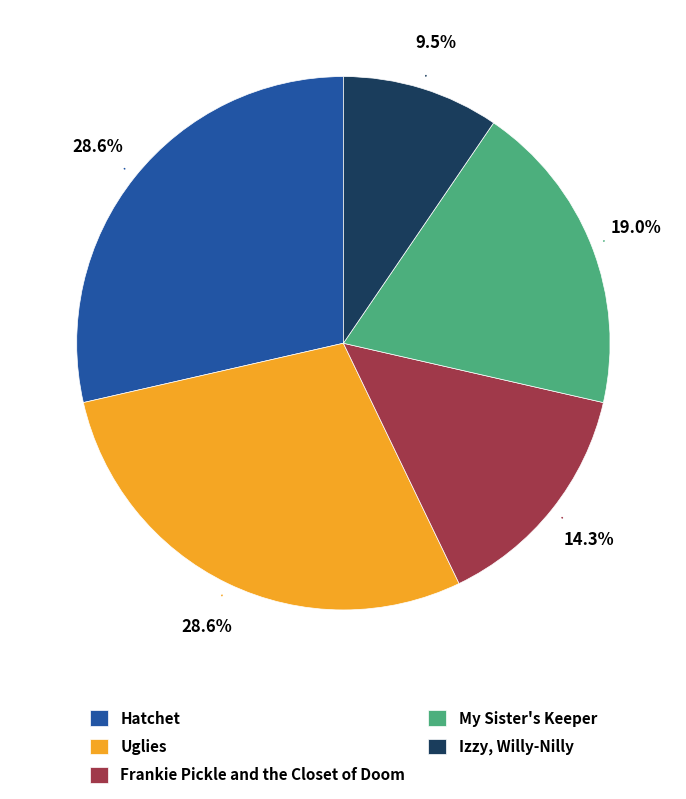

To the nearest percent, what is the combined percentage of Uglies and My Sister's Keeper?

48%